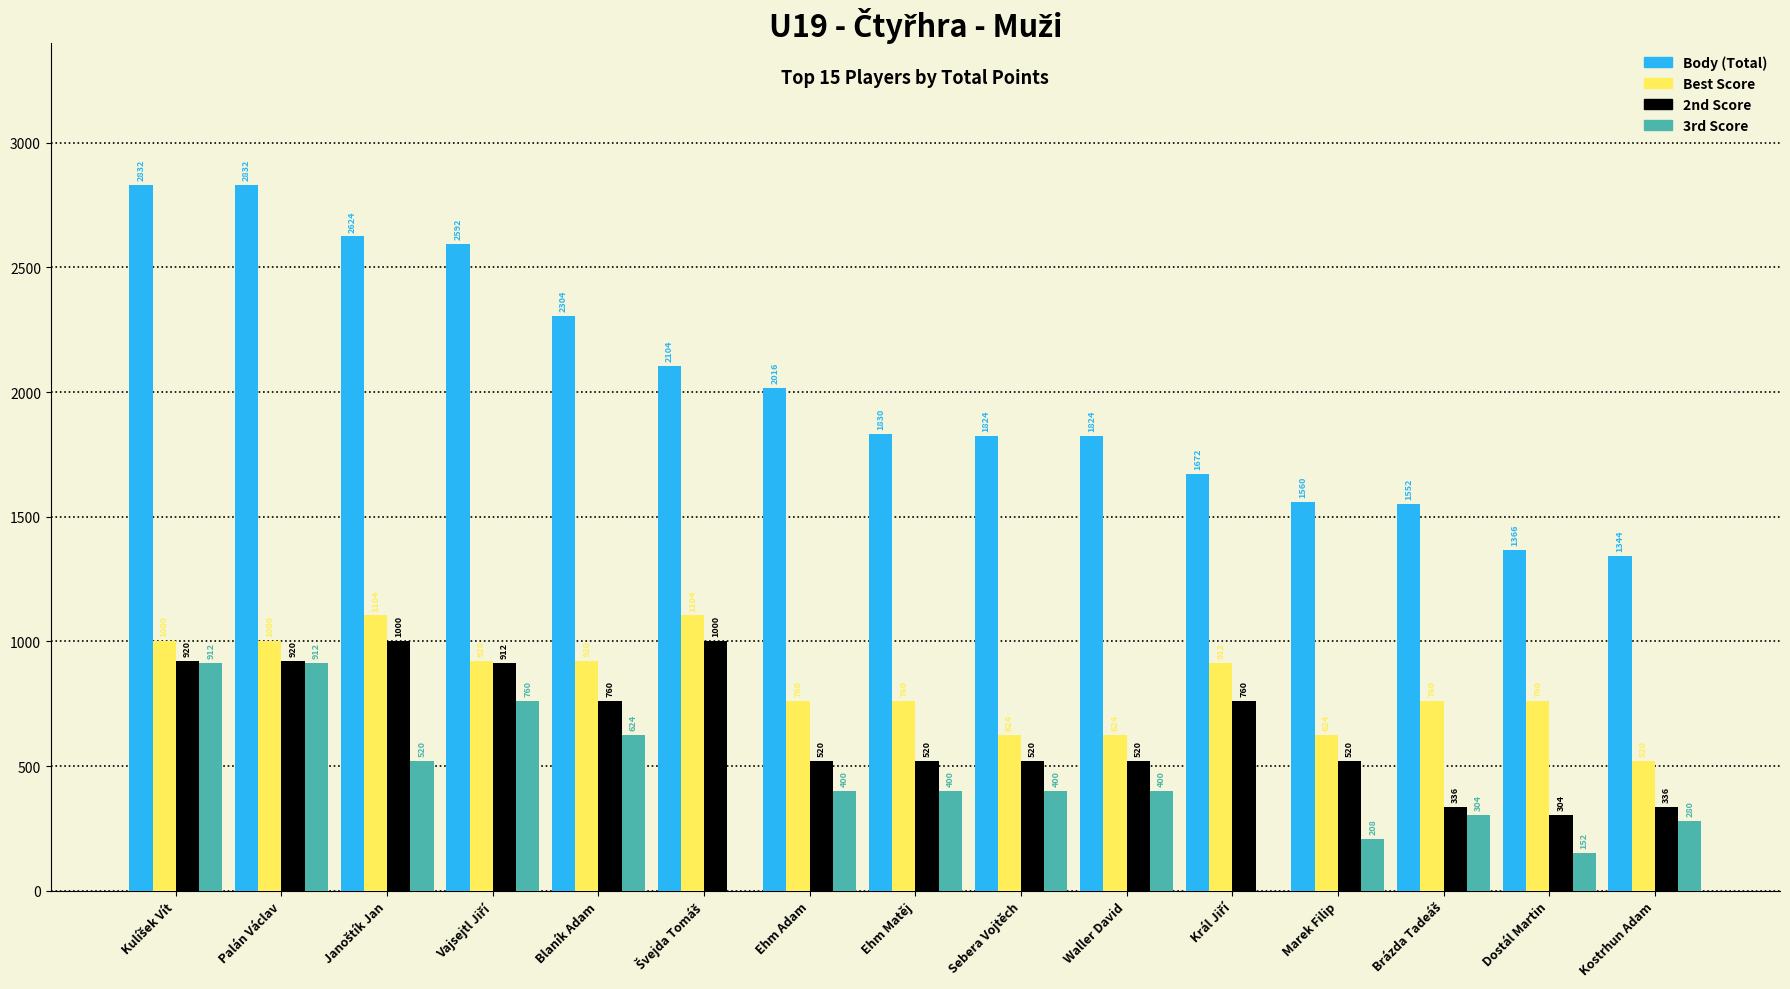

True or false: 2nd Score has a value of 520 at Ehm Matěj.

True